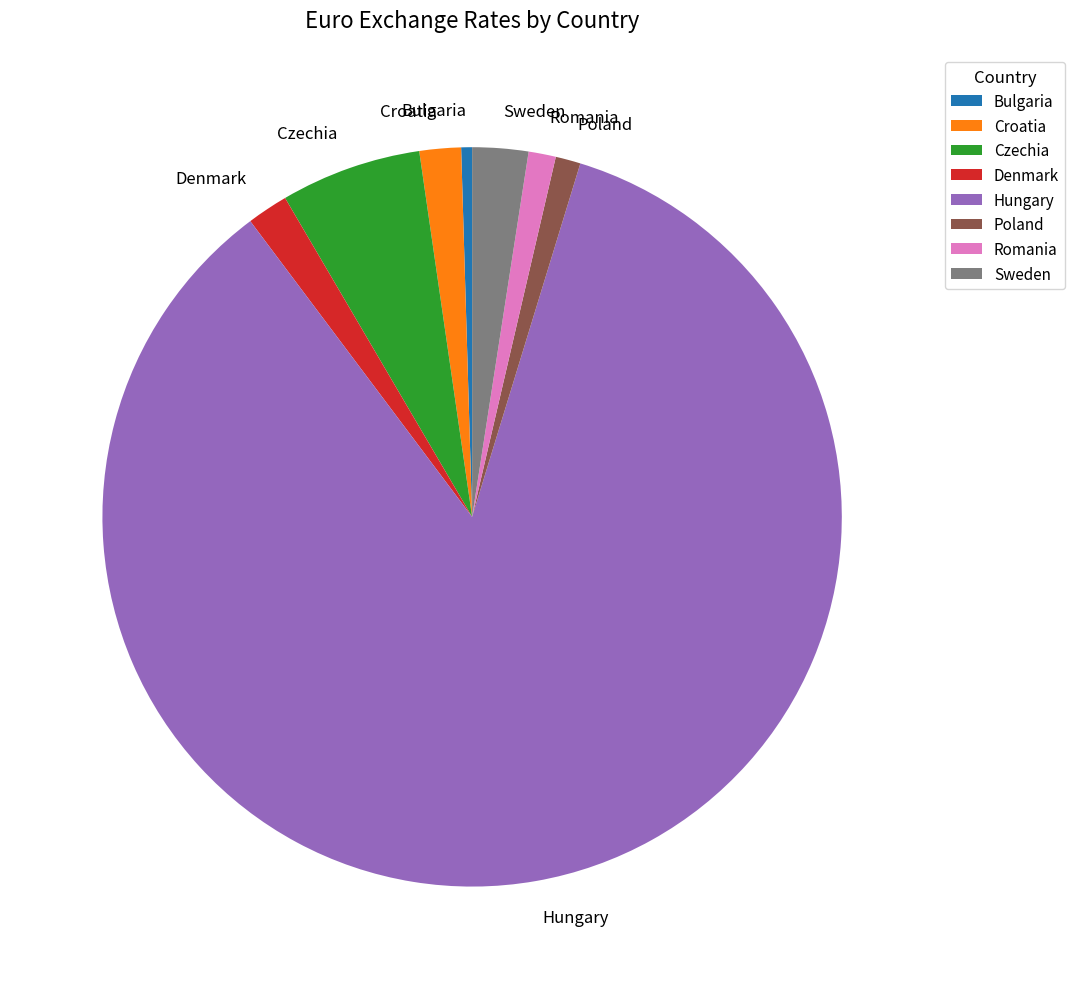

Approximately how many times larger is the value at Romania compared to Sweden?

0.5